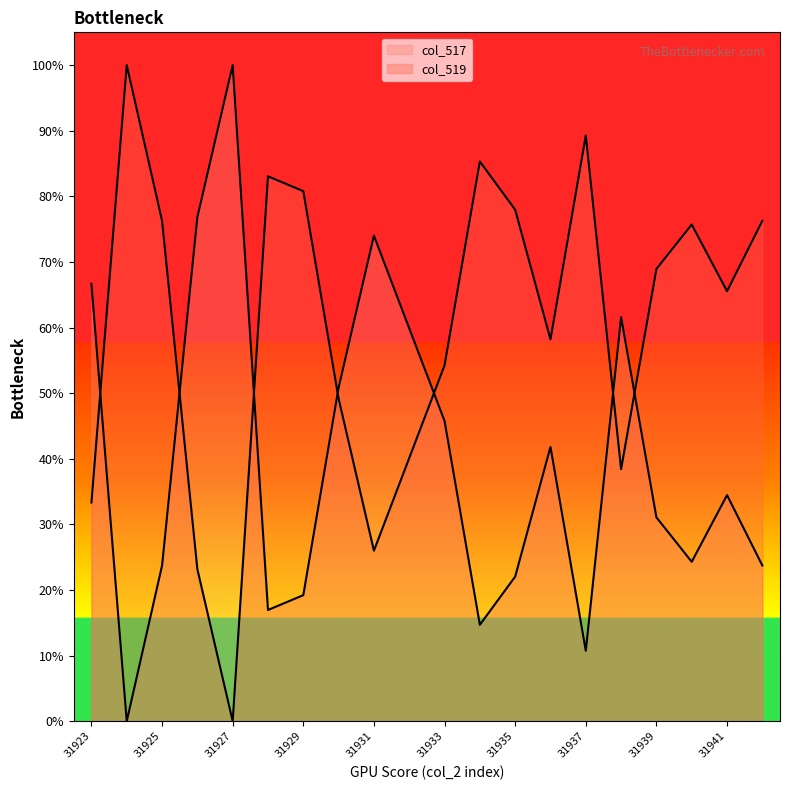

Which category has the lowest value in the col_519 series?

31927